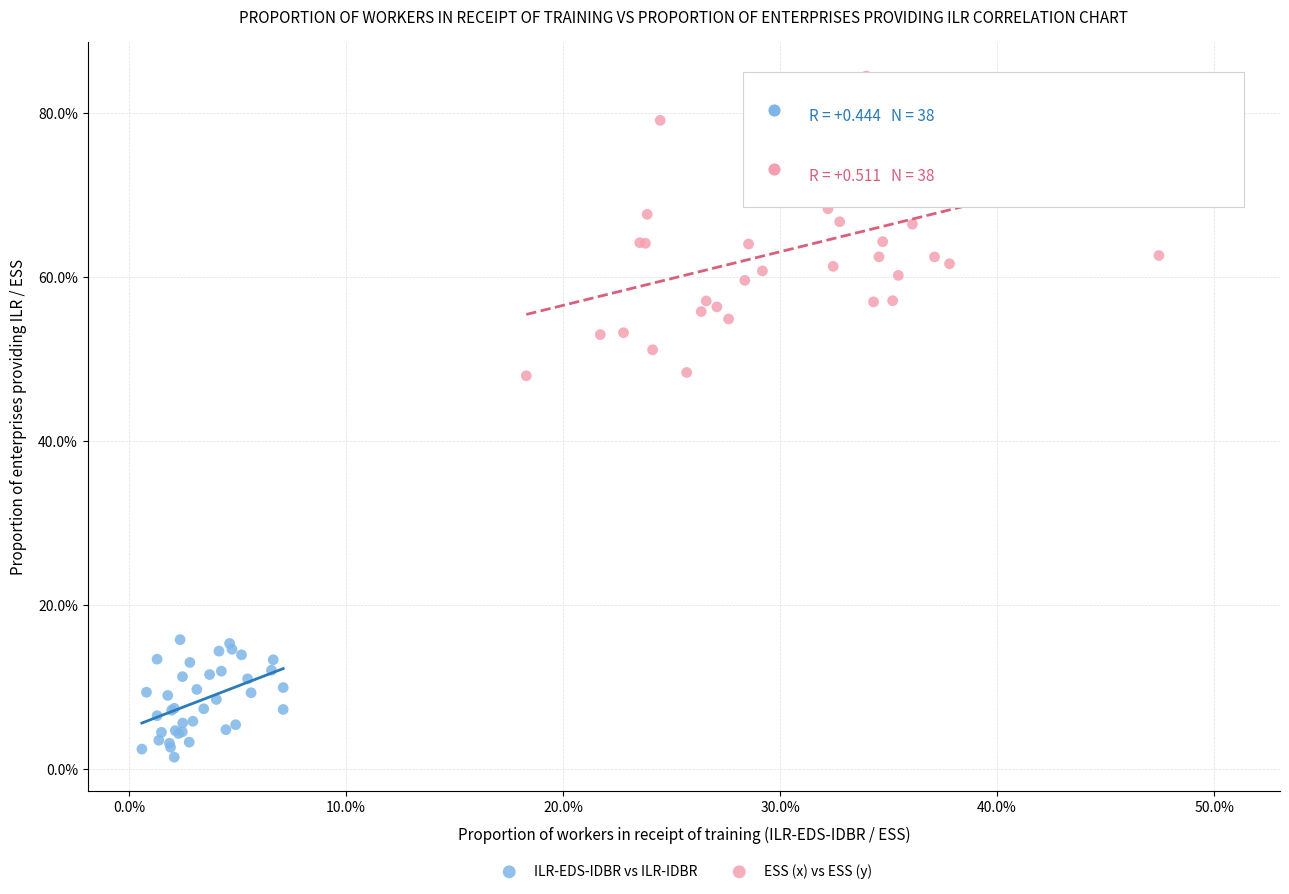

What are all the series names shown in the legend?

ILR-EDS-IDBR vs ILR-IDBR, ESS (x) vs ESS (y)